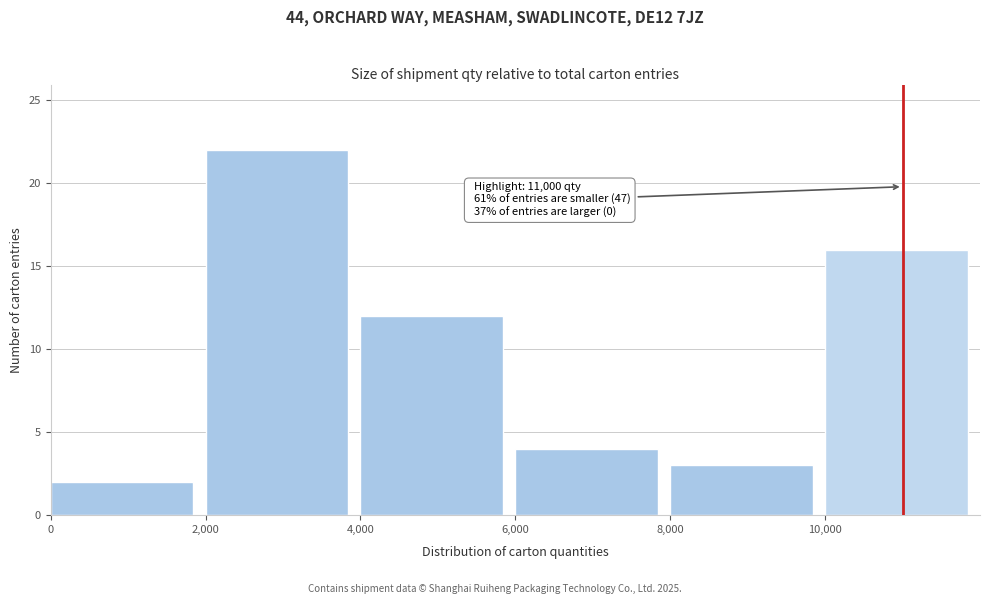

Over which range of the x-axis is the bar tallest?

2000 to 4000